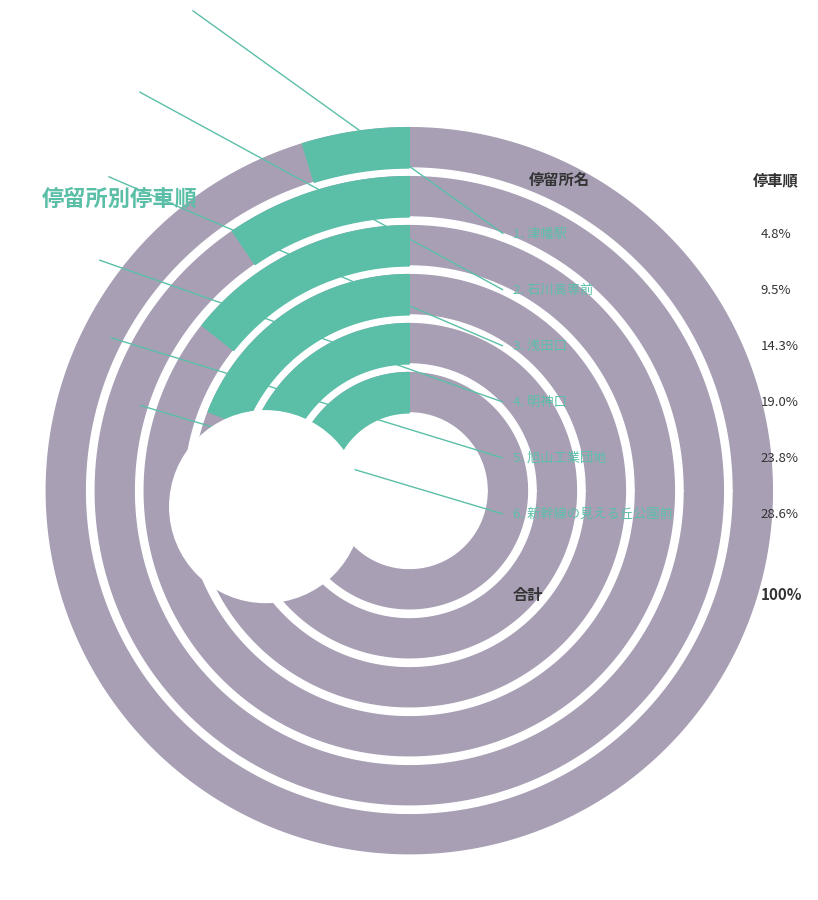

What percentage is NOT represented by 明神口?

81.0%